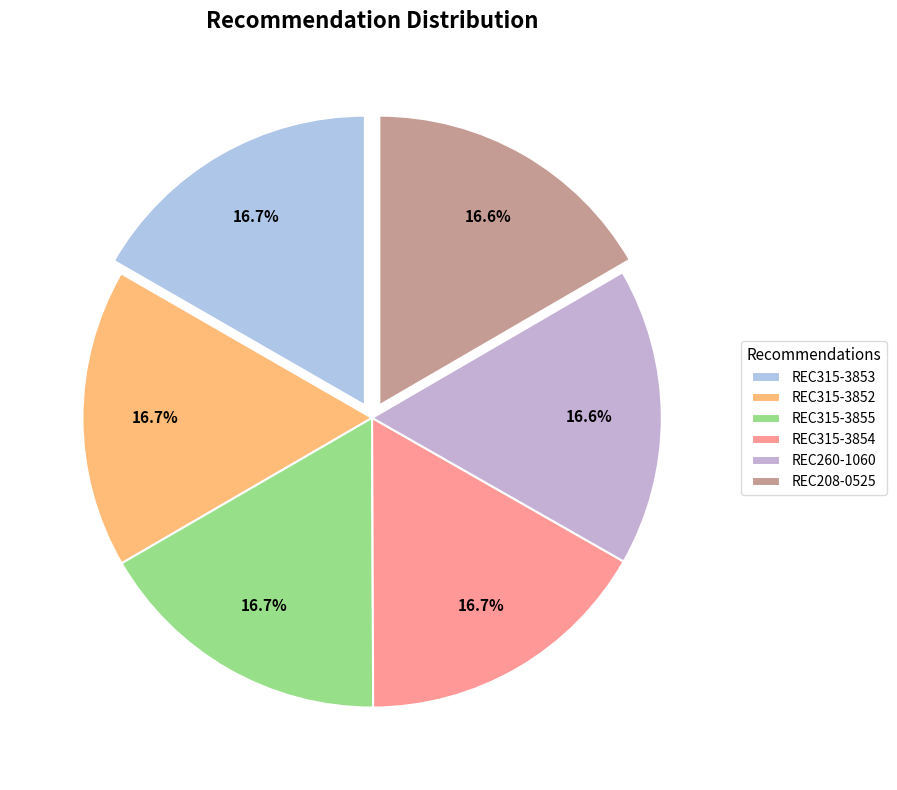

To the nearest percent, what is the combined percentage of REC315-3853 and REC260-1060?

33%